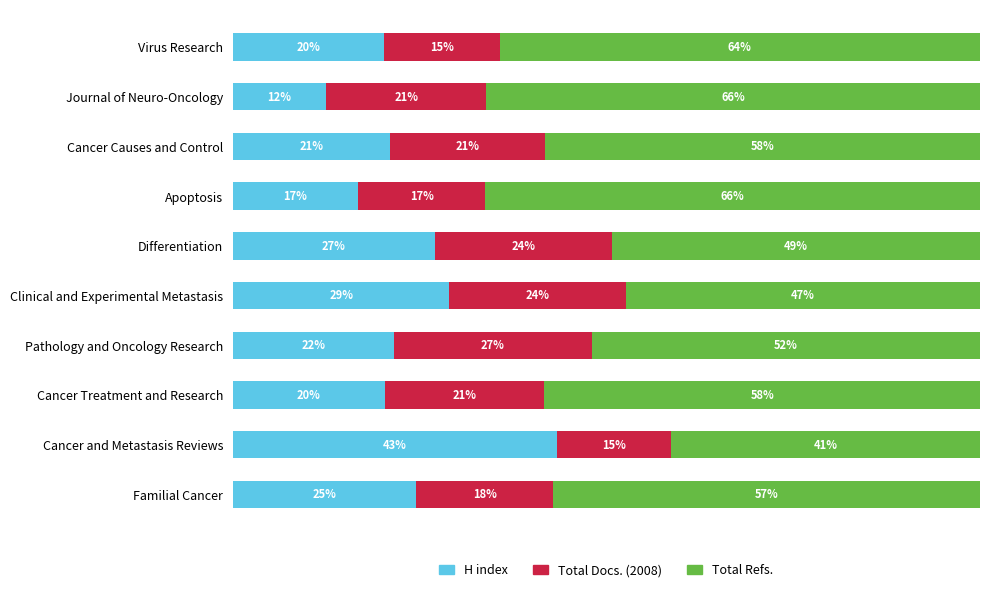

What are all the series names shown in the legend?

H index, Total Docs. (2008), Total Refs.